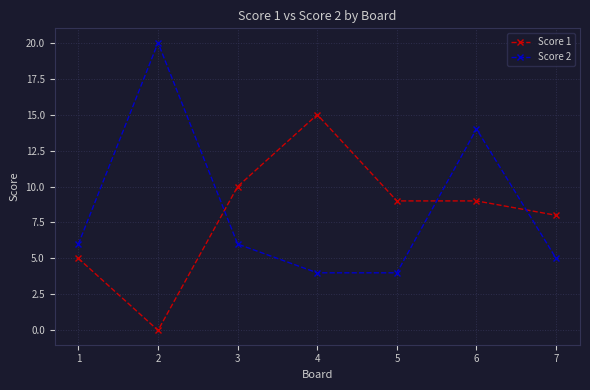

The value of Score 1 at 7 is 5. True or false?

False